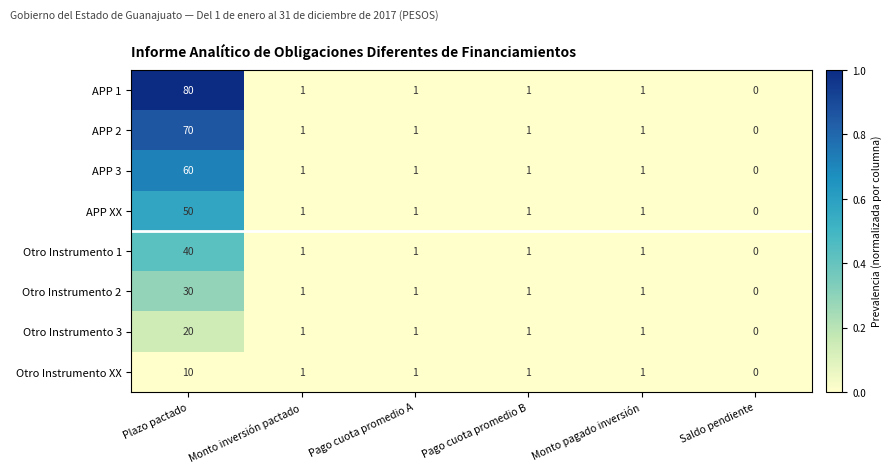

What is the maximum value shown in the chart?

80